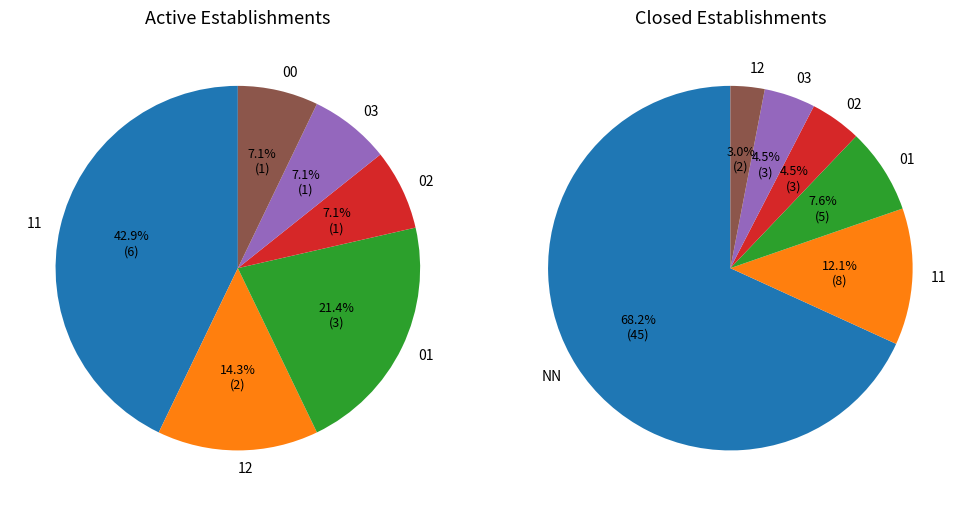

Which has a higher value, NN or 01?

NN